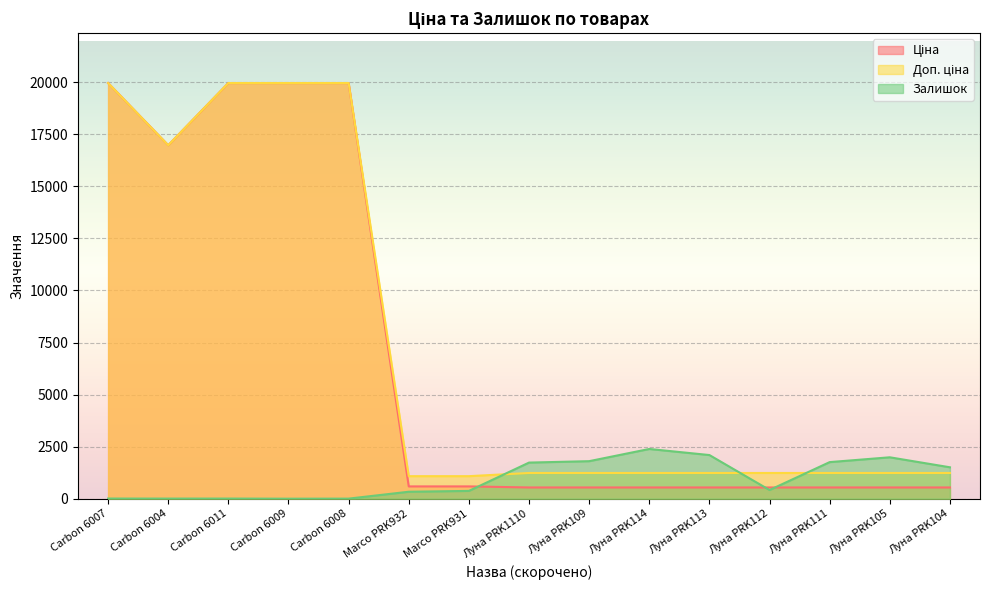

True or false: Ціна has more than 2 points higher than both neighbors.

False